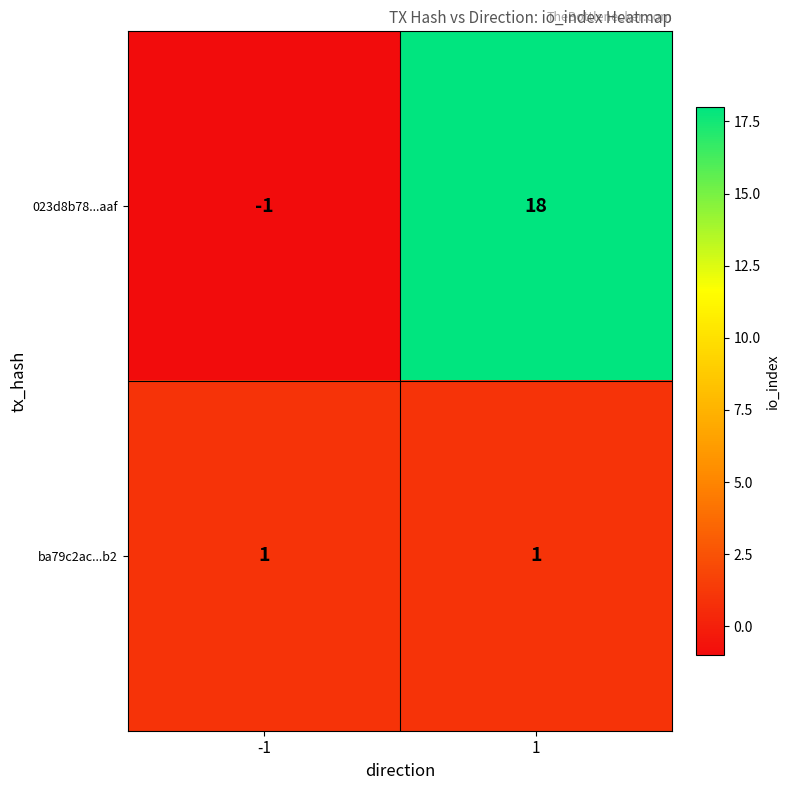

Rank the categories by 023d8b78...aaf value from lowest to highest.

-1, 1